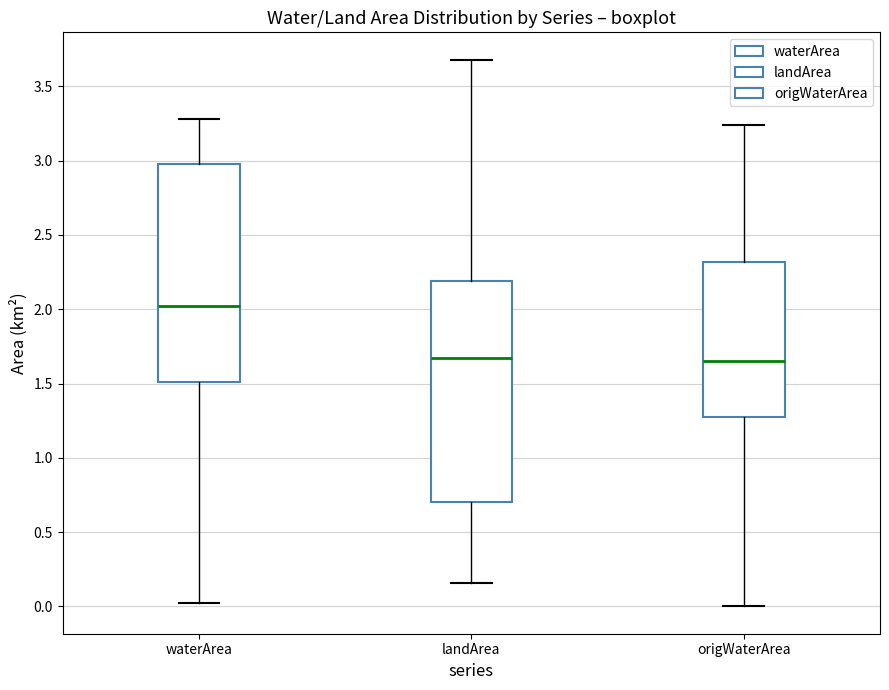

Reading left to right, transcribe this box plot: for each box, give where its median line is, the range the box spans, and where its two whiskers end, as read against the y-axis. The values are not printed on the chart, so give them approximately, as read against the axis.

waterArea: median 2.05, box 1.50 to 3.00, whiskers 0.00 to 3.30
landArea: median 1.70, box 0.70 to 2.20, whiskers 0.15 to 3.70
origWaterArea: median 1.65, box 1.30 to 2.30, whiskers 0.00 to 3.25